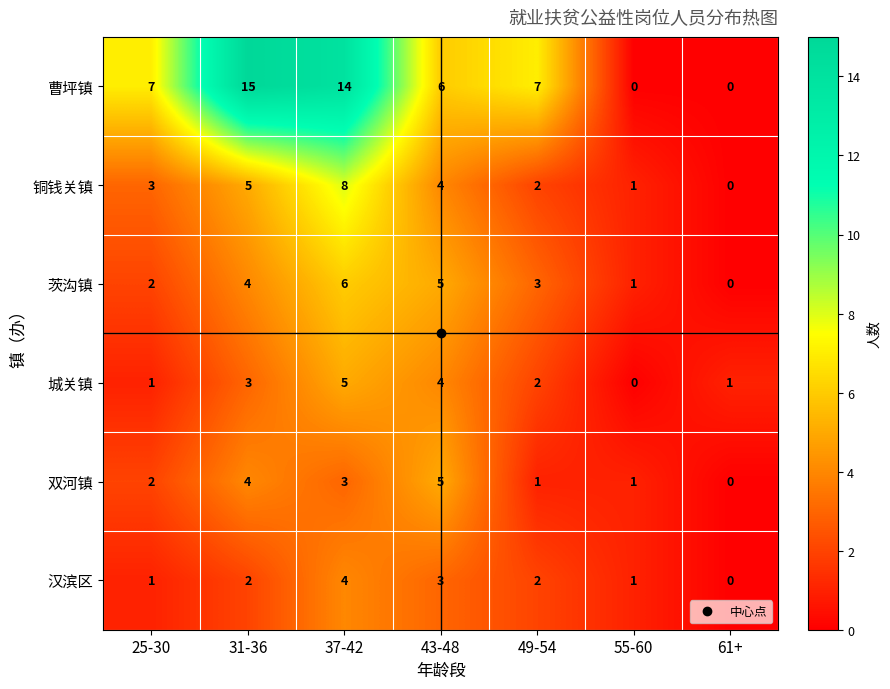

Count the 汉滨区 values in the range 1 to 3.

5